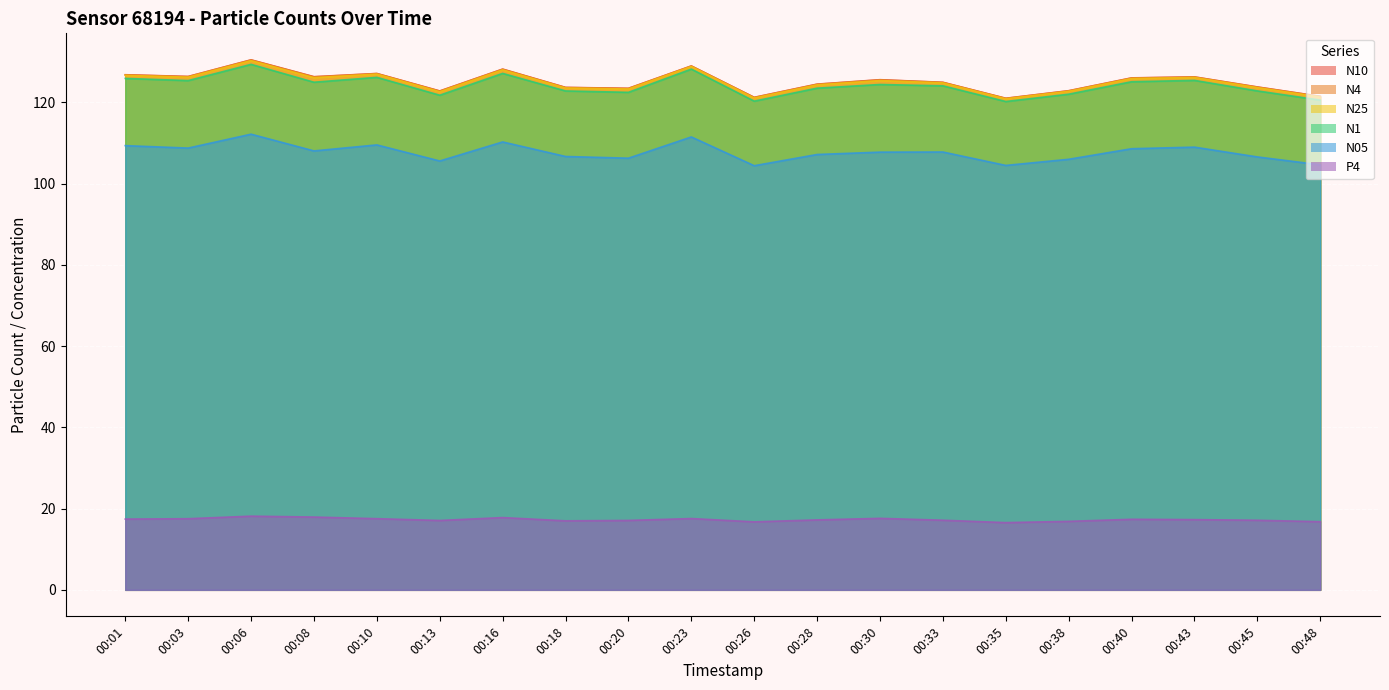

Which series has the largest range (max minus min)?

N10